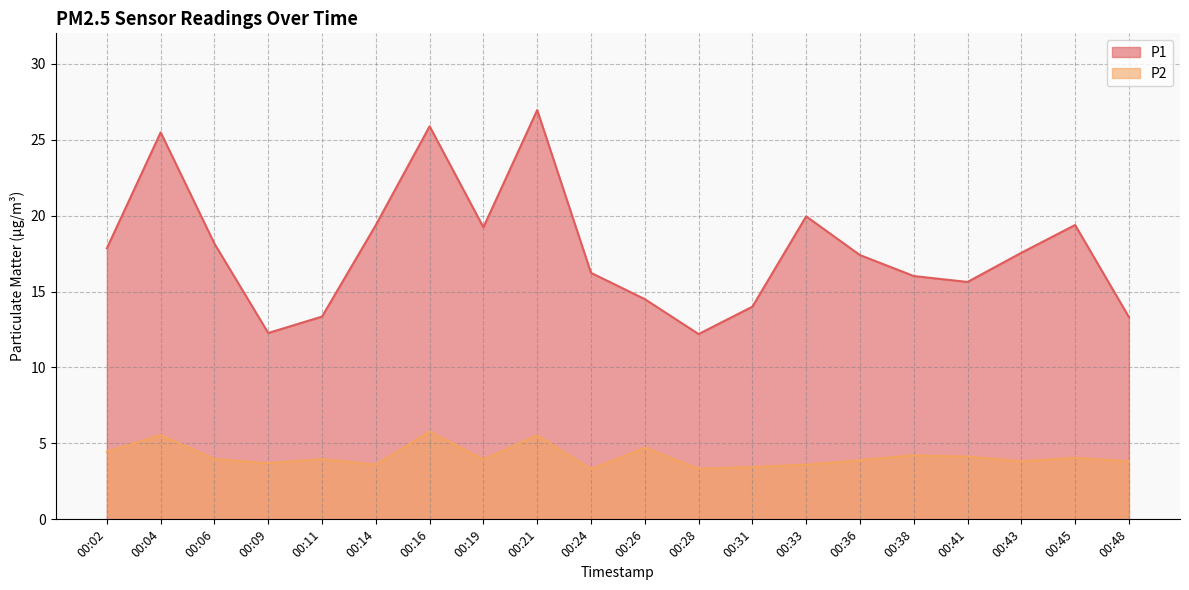

At which category does P1 reach its first local valley?

00:09